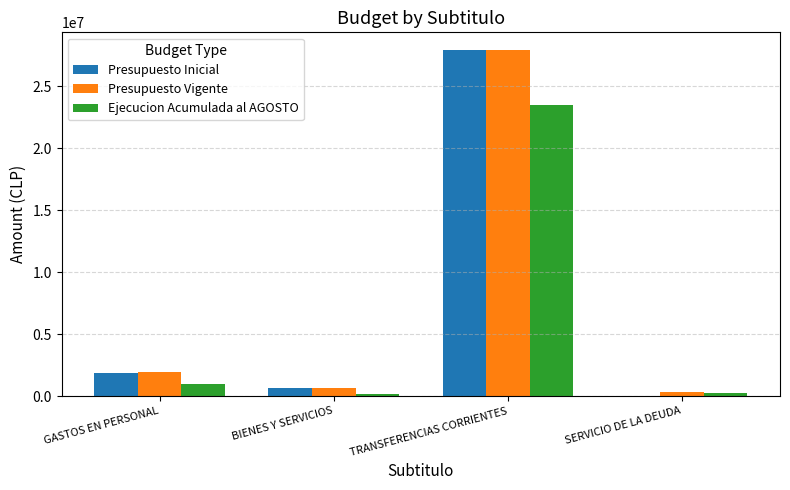

At which category is the sum across all series the highest?

TRANSFERENCIAS CORRIENTES